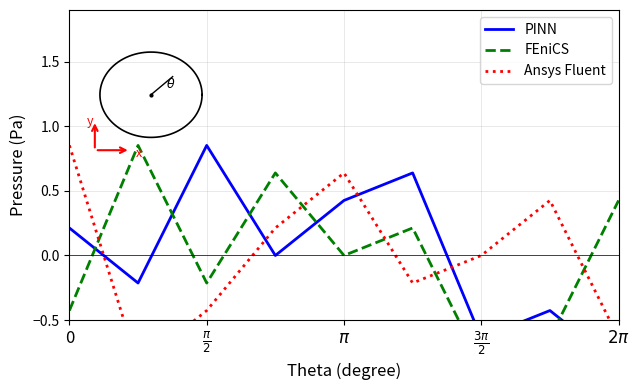

True or false: PINN and FEniCS intersect in this chart.

True